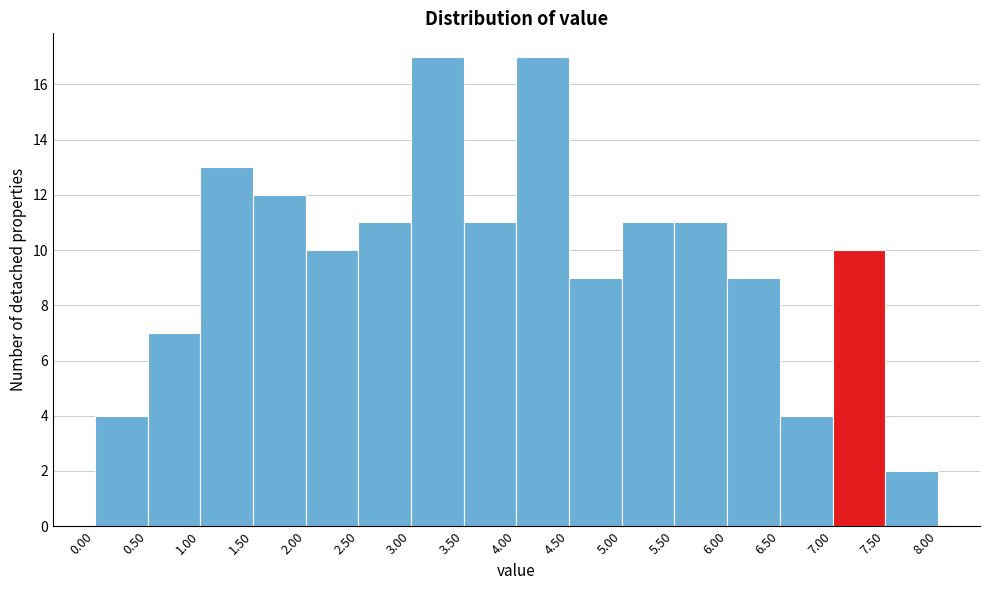

Reading left to right, transcribe this chart: for each bar, give the range it covers on the x-axis and its height. The values are not printed on the chart, so give them approximately, as read against the axis.

0.00 to 0.50: 4
0.50 to 1.00: 7
1.00 to 1.50: 13
1.50 to 2.00: 12
2.00 to 2.50: 10
2.50 to 3.00: 11
3.00 to 3.50: 17
3.50 to 4.00: 11
4.00 to 4.50: 17
4.50 to 5.00: 9
5.00 to 5.50: 11
5.50 to 6.00: 11
6.00 to 6.50: 9
6.50 to 7.00: 4
7.00 to 7.50: 10
7.50 to 8.00: 2